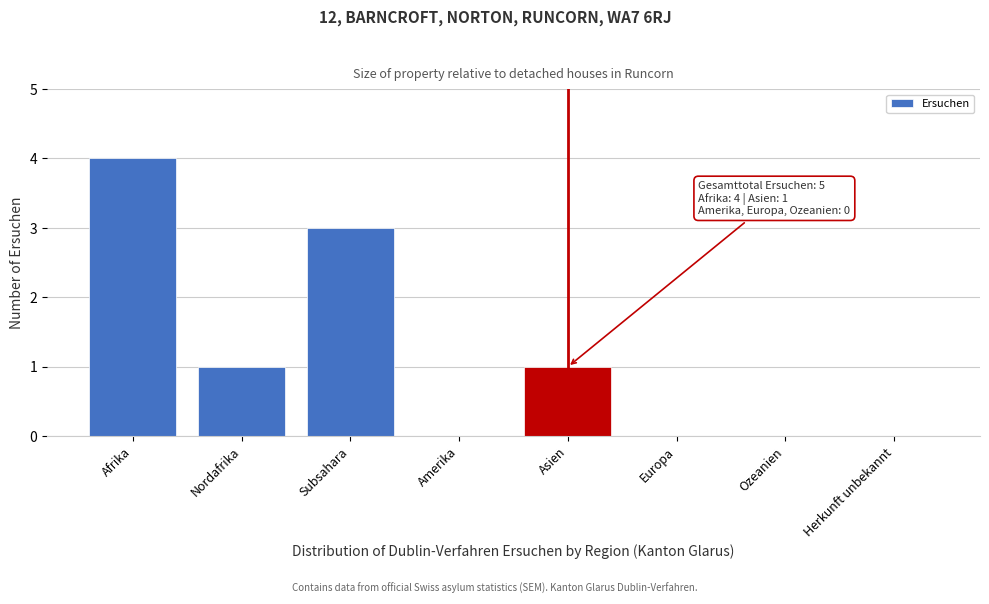

Reading left to right, list all the values displayed in this chart.

Afrika=4	Nordafrika=1	Subsahara=3	Amerika=0	Asien=1	Europa=0	Ozeanien=0	Herkunft unbekannt=0